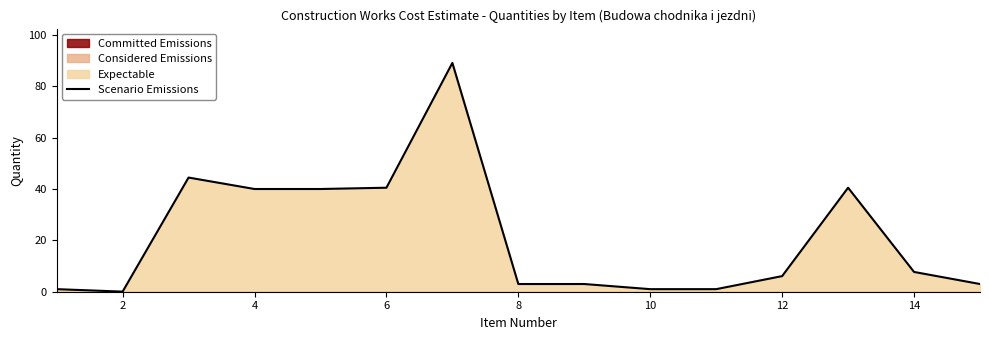

What is the maximum value for Scenario Emissions?

89.1